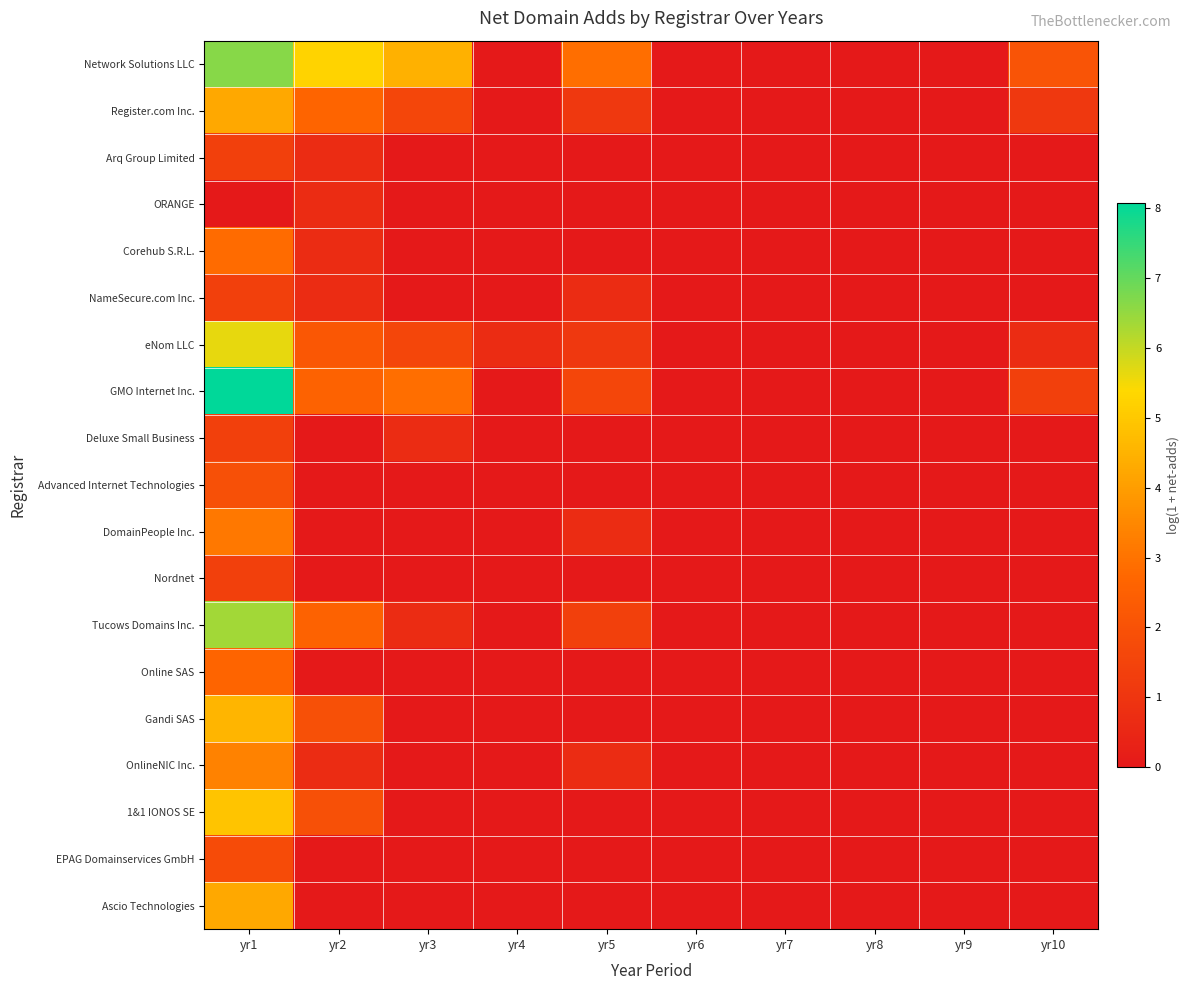

Which category has the highest value across all series?

yr1